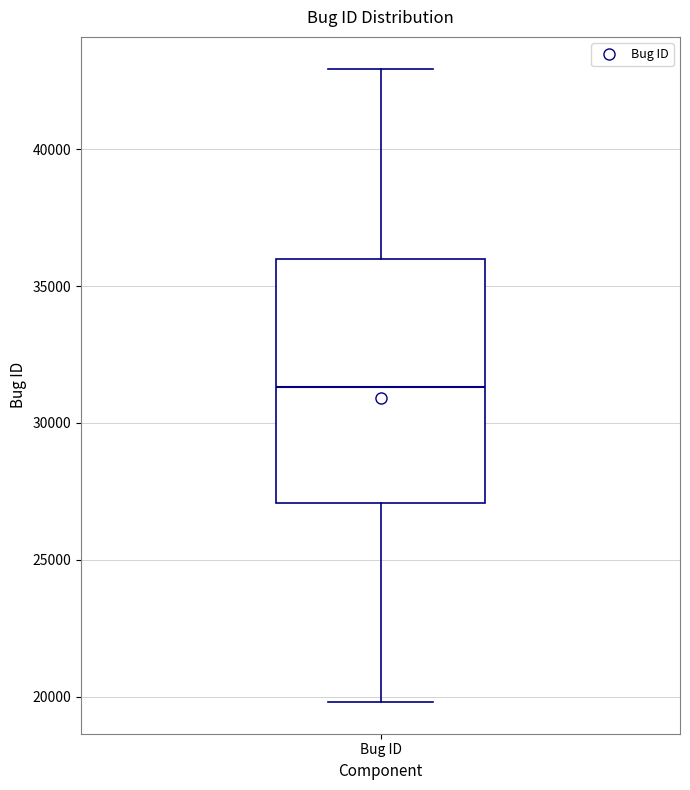

Read this box plot against the y-axis: the position of the median line, the range covered by the box, and the ends of both whiskers. The values are not printed on the chart, so give them approximately, as read against the axis.

median 31500, box 27000 to 36000, whiskers 20000 to 43000